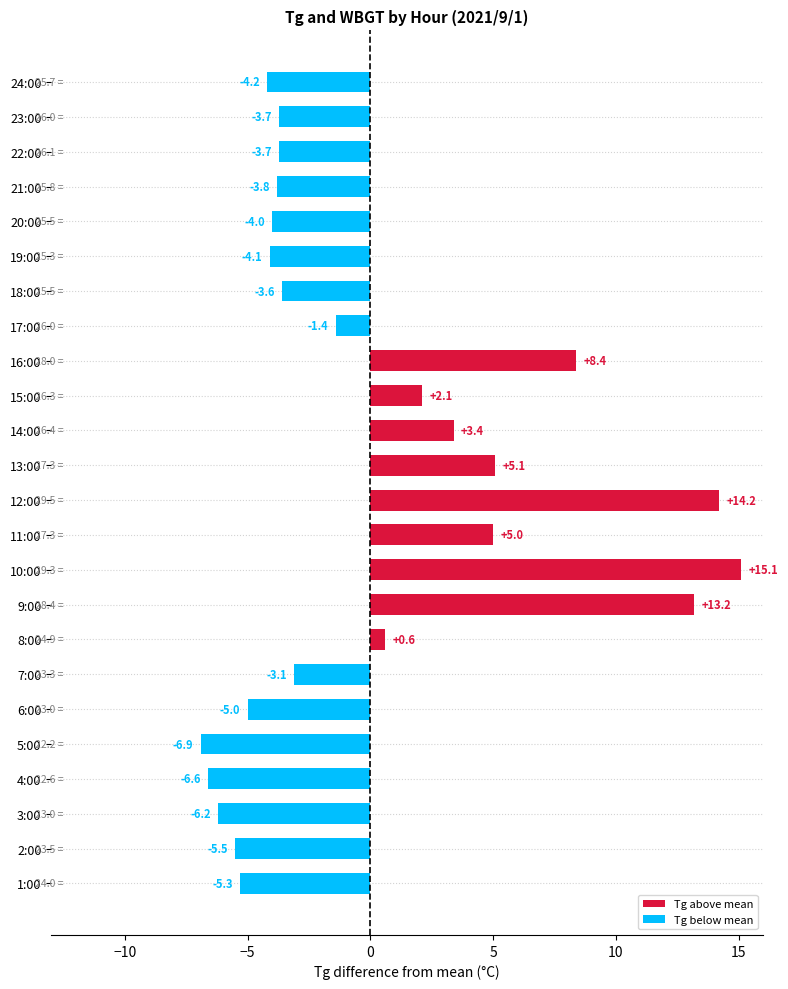

At which label is the value closest to 4?

14:00